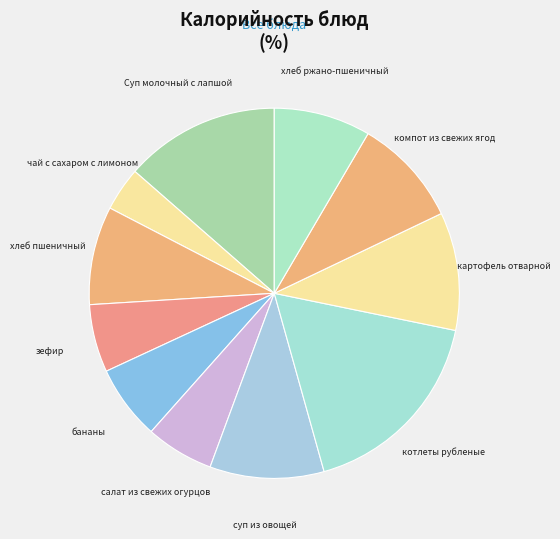

Between салат из свежих огурцов and хлеб пшеничный, which is larger?

хлеб пшеничный